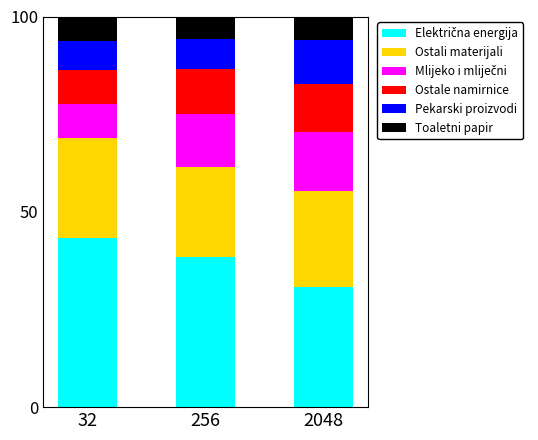

What is the total value across all series at 2048?

100.0